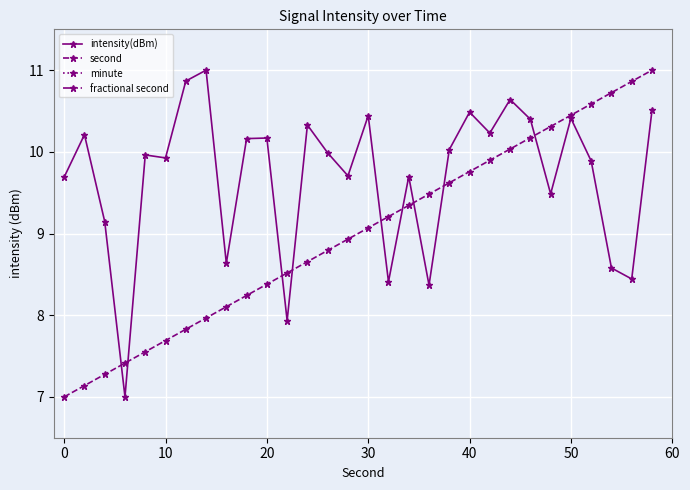

True or false: second has more than 0 interior local peaks.

False